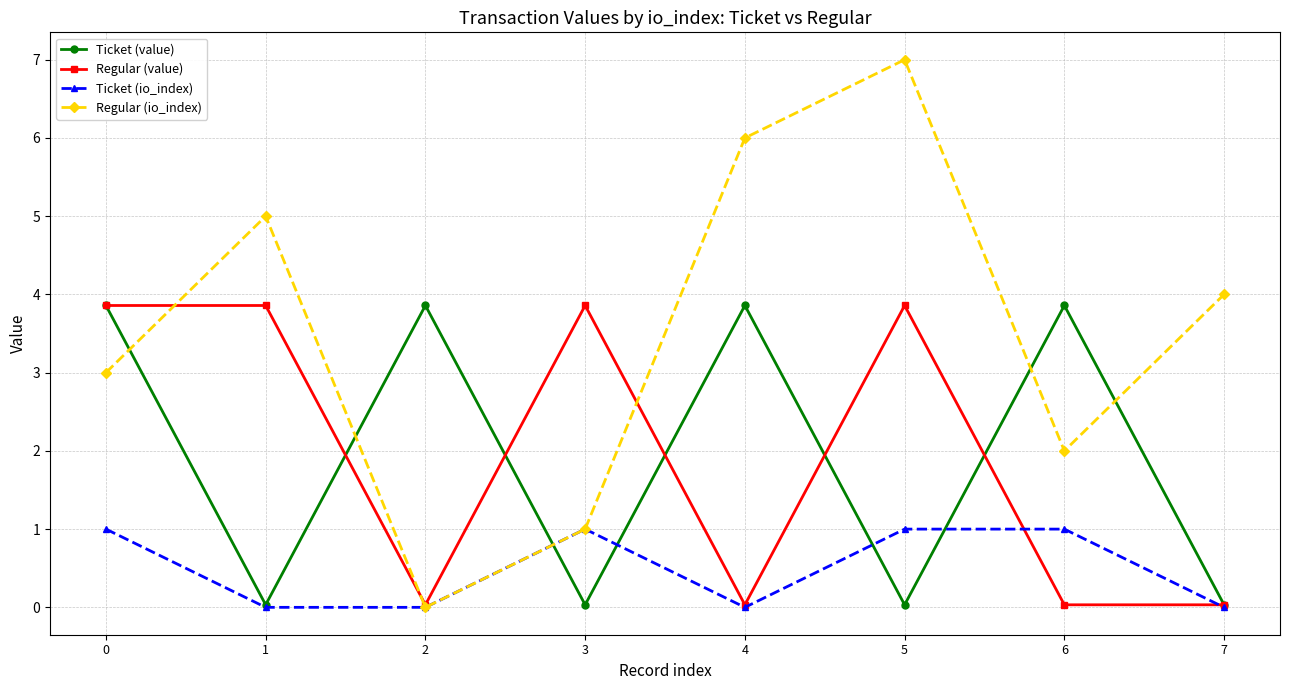

What is the sum of all Ticket (io_index) values?

4.0